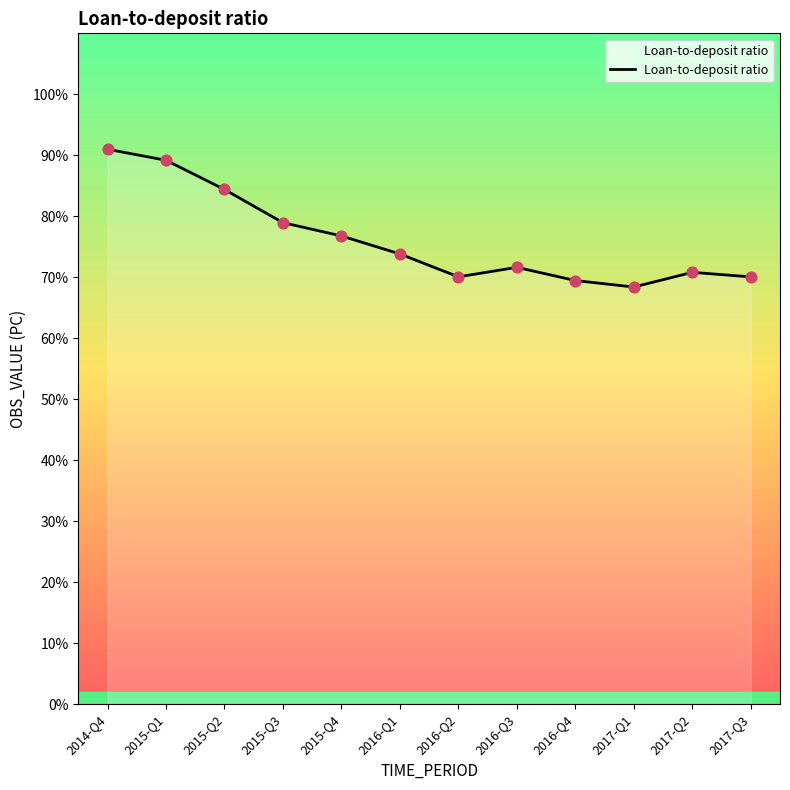

Approximately how many times larger is the value at 2017-Q1 compared to 2017-Q3?

1.0